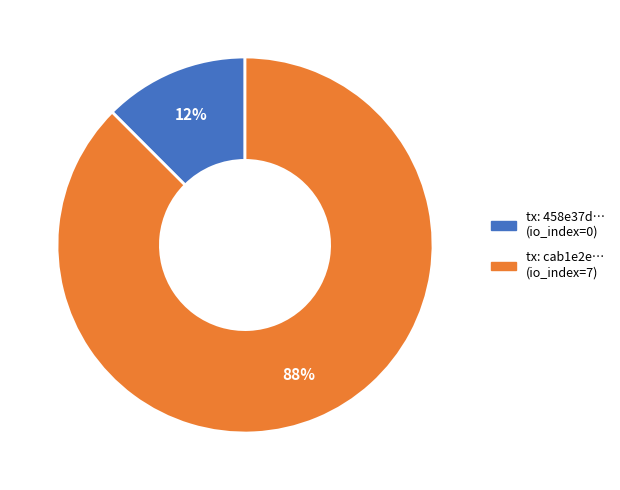

Do tx: 458e37d… (io_index=0) and tx: cab1e2e… (io_index=7) together represent more than half of the pie?

Yes